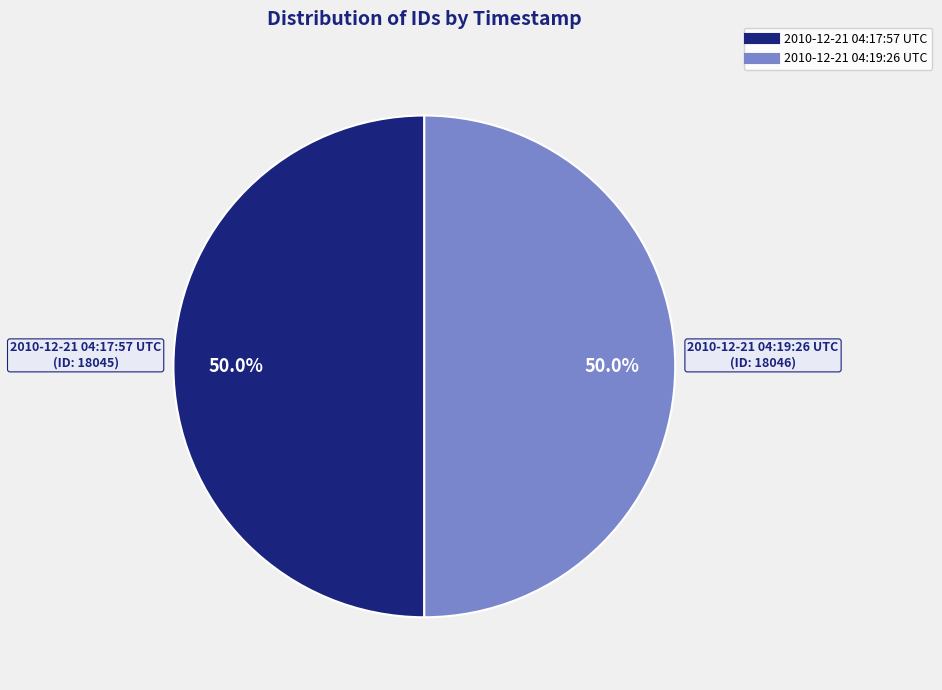

What percentage is the 2010-12-21 04:19:26 UTC slice, to the nearest percent?

50%